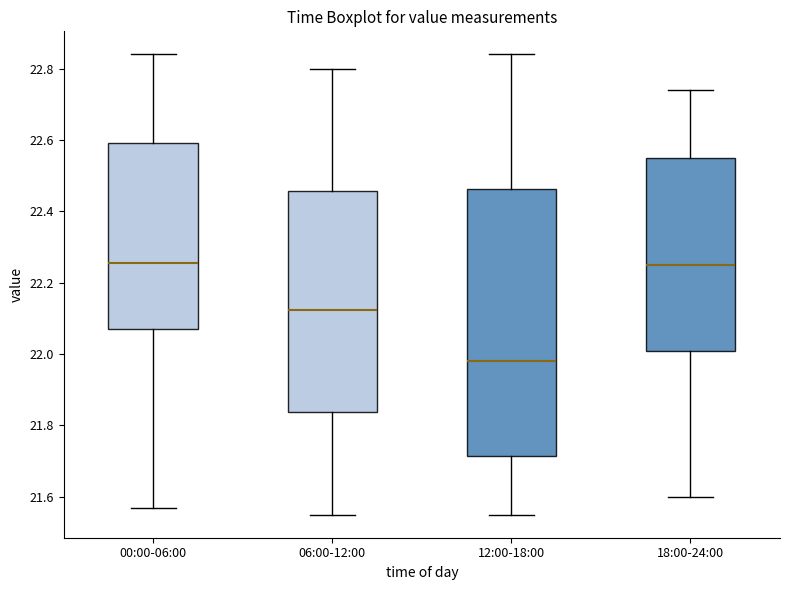

Reading left to right, transcribe this box plot: for each box, give where its median line is, the range the box spans, and where its two whiskers end, as read against the y-axis. The values are not printed on the chart, so give them approximately, as read against the axis.

00:00-06:00: median 22.26, box 22.08 to 22.60, whiskers 21.58 to 22.84
06:00-12:00: median 22.12, box 21.84 to 22.46, whiskers 21.56 to 22.80
12:00-18:00: median 21.98, box 21.72 to 22.46, whiskers 21.56 to 22.84
18:00-24:00: median 22.26, box 22.00 to 22.56, whiskers 21.60 to 22.74